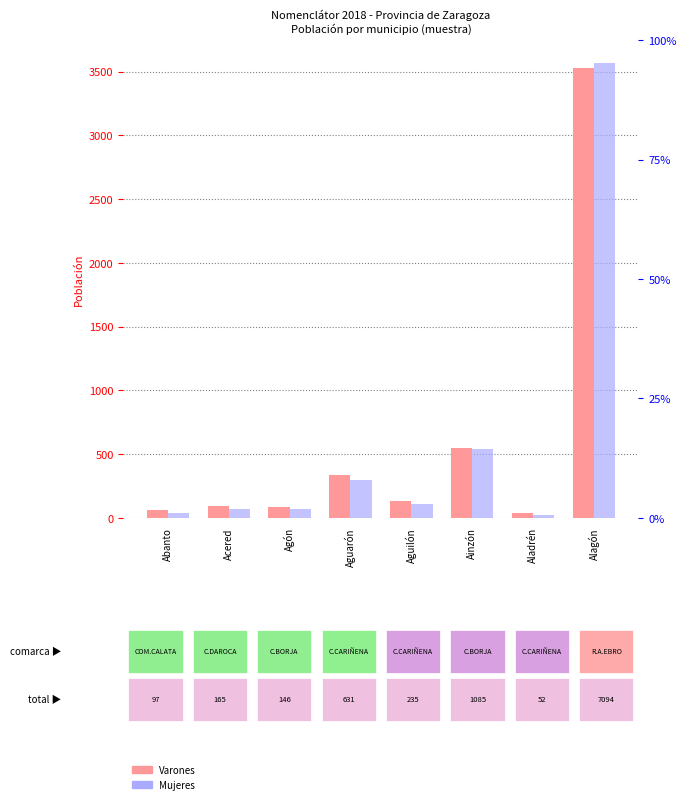

What is the label of the 7th bar from the right?

Acered